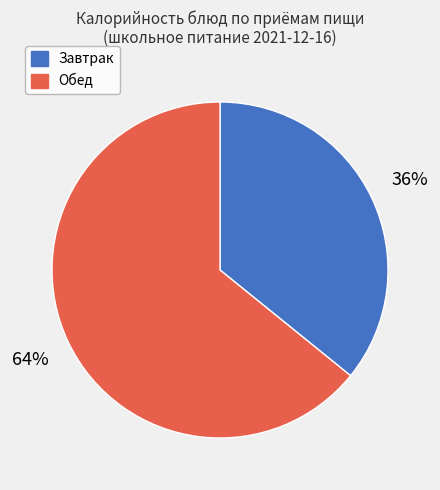

Combined, do Завтрак and Обед account for over 50%?

Yes